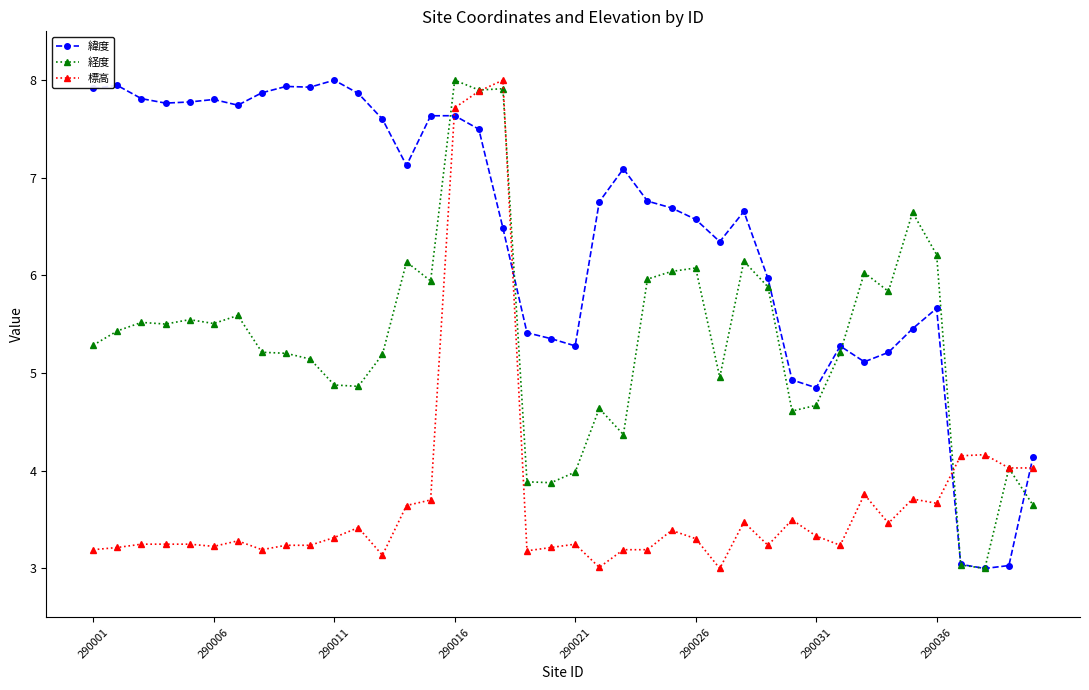

Which series has the largest total across all categories?

緯度